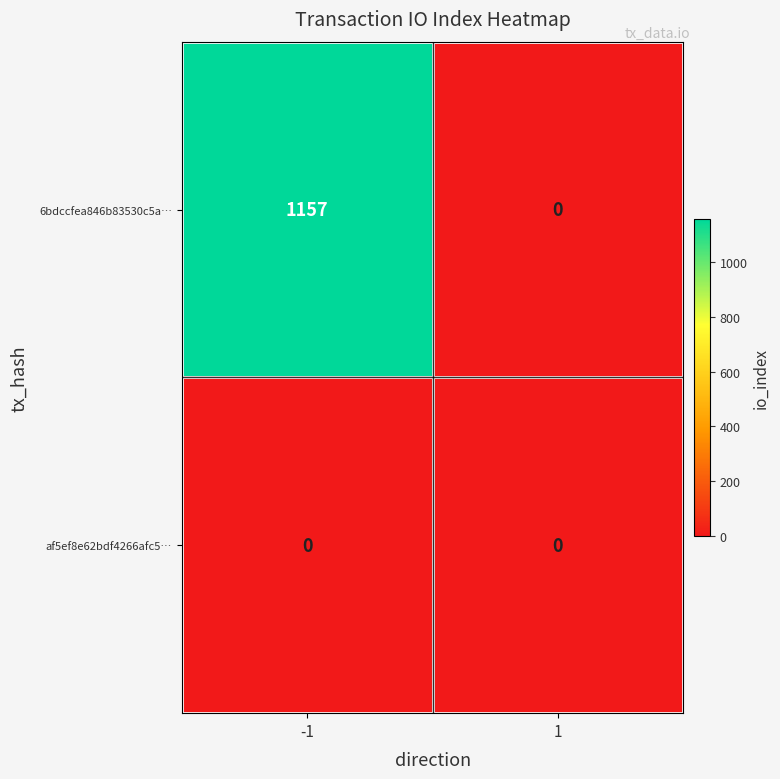

True or false: af5ef8e62bdf4266afc5… has a value of 0 at -1.

True